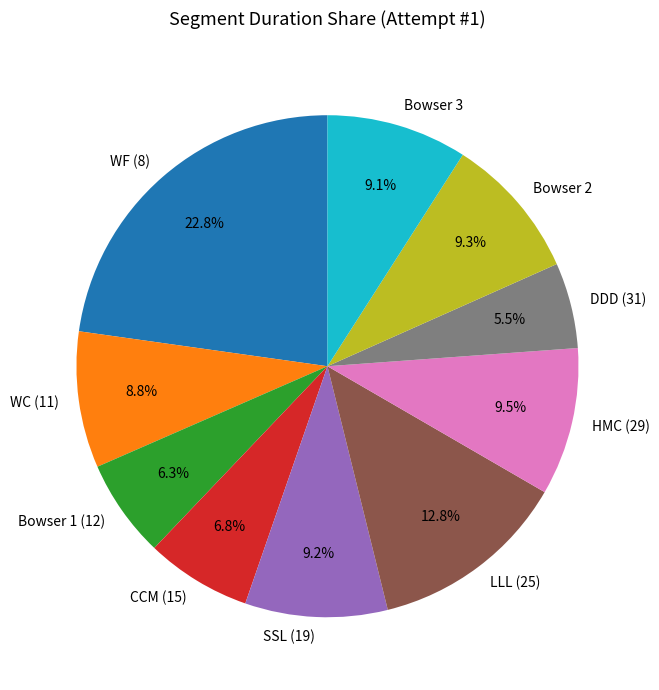

Between Bowser 1 (12) and Bowser 3, which is larger?

Bowser 3